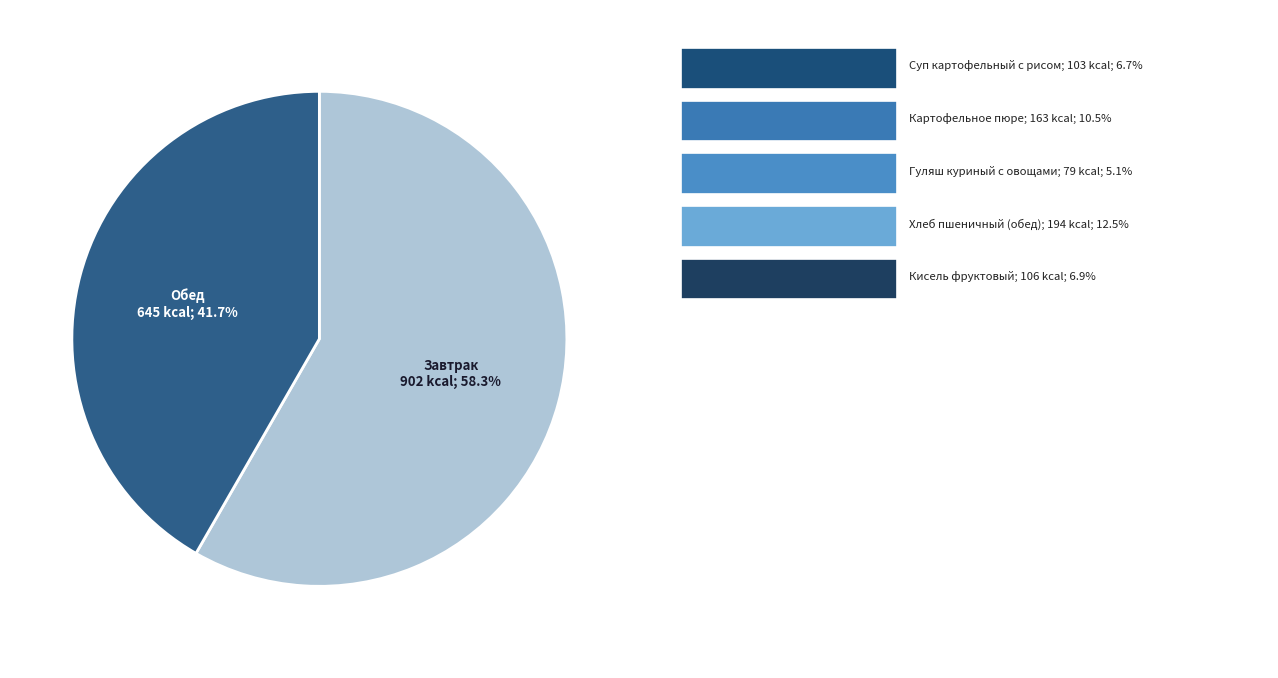

Is there a majority slice in this chart?

Yes